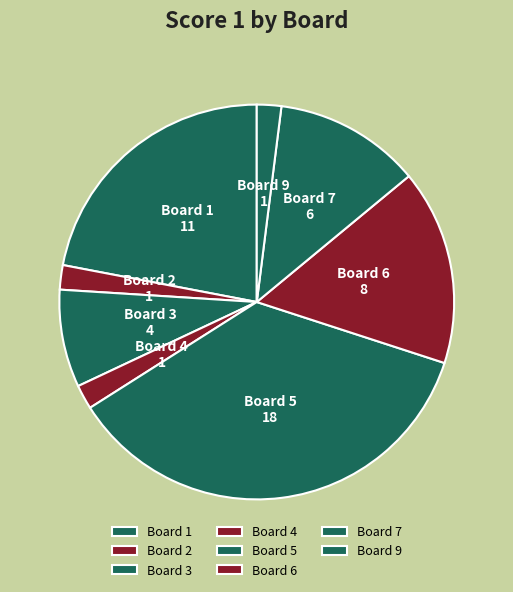

What is the largest slice in the pie chart?

Board 5